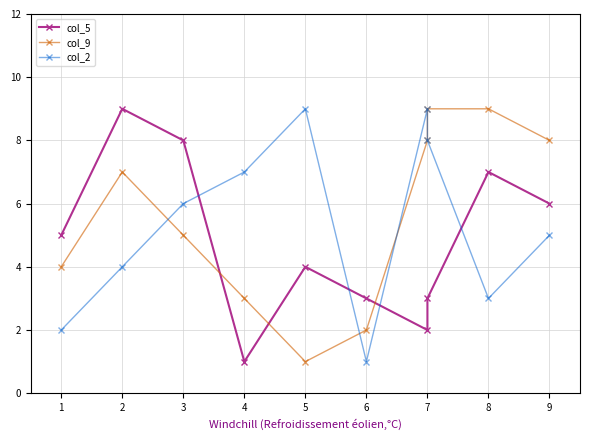

At 1, list the series in order from smallest to largest.

col_2, col_9, col_5